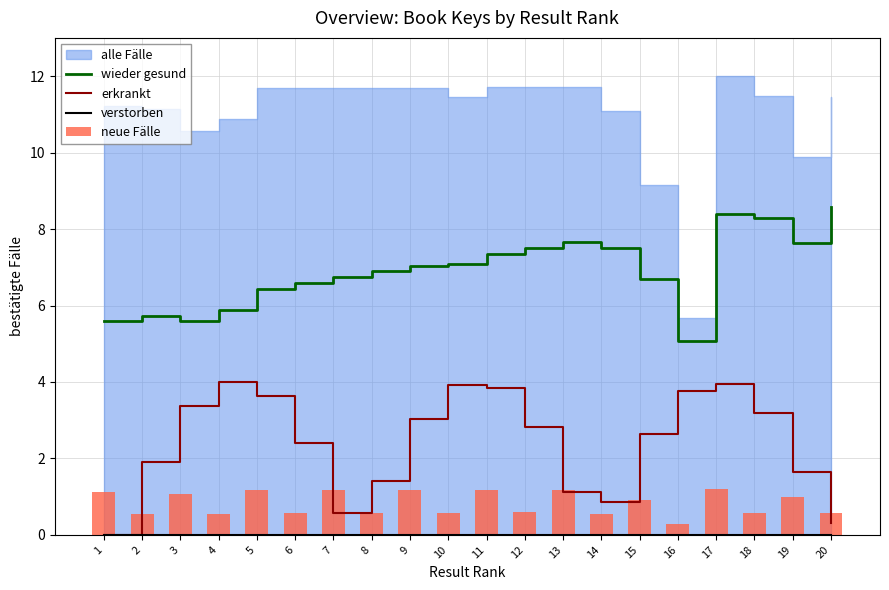

What is the sum of all neue Fälle values?

16.5